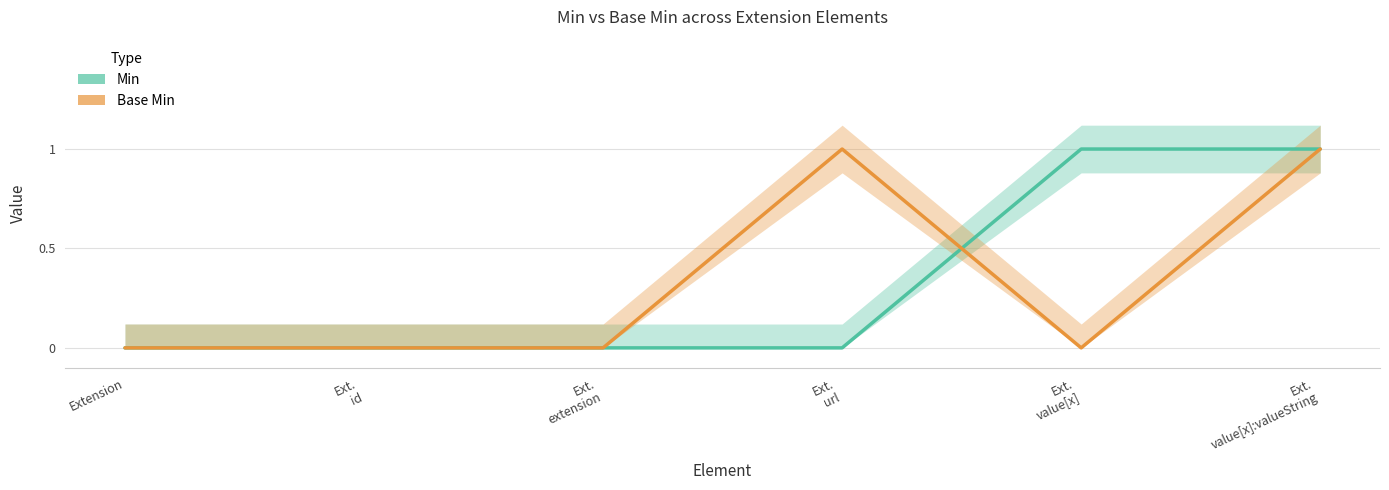

What is the greatest value displayed?

1